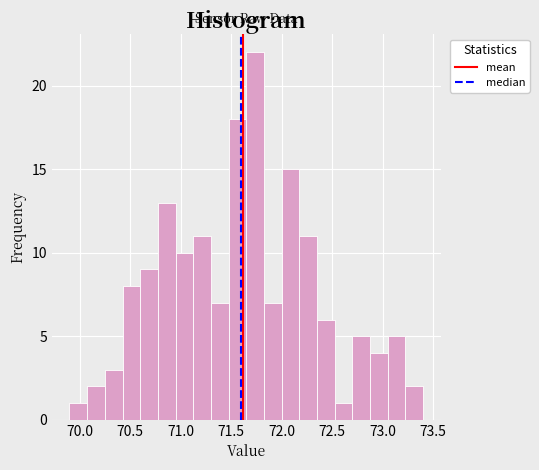

Read against the x-axis, roughly where is the centre of the tallest bar?

71.75